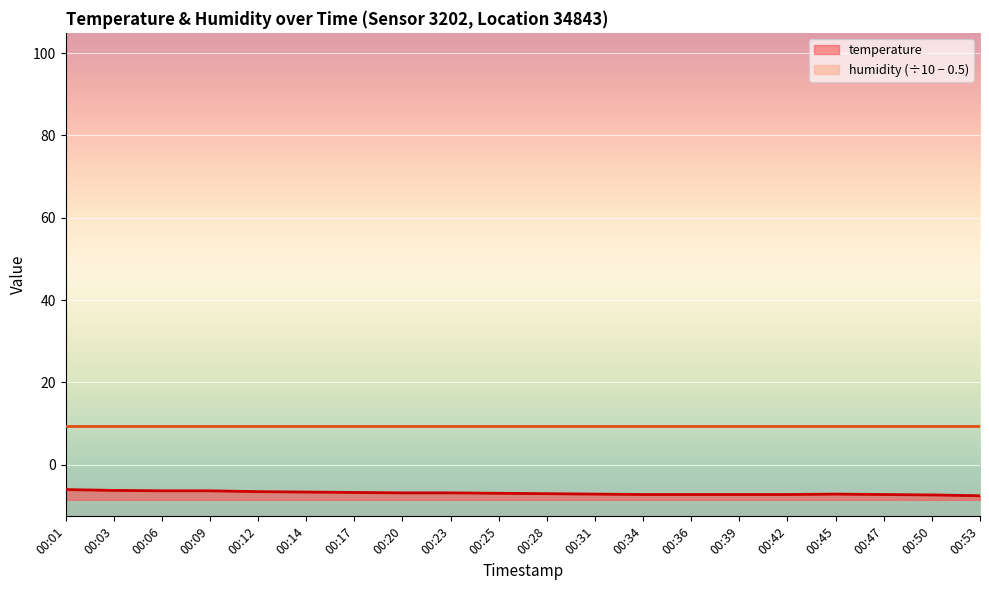

Between 00:06 and 00:31, which is larger?

00:06